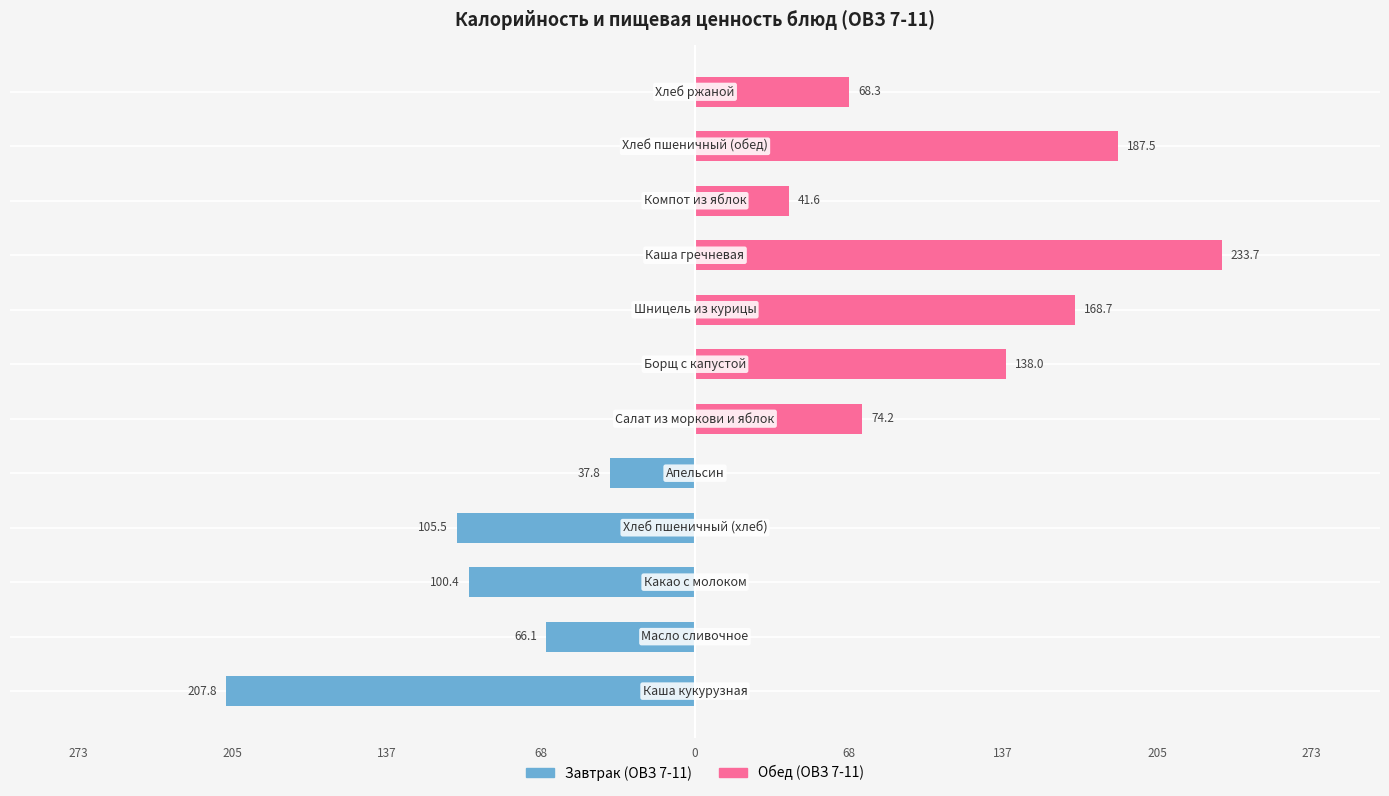

Reading right to left, list all the values displayed in this chart.

Завтрак (ОВЗ 7-11): 0.0	0.0	0.0	0.0	0.0	0.0	0.0	-37.8	-105.5	-100.4	-66.1	-207.8
Обед (ОВЗ 7-11): 68.3	187.5	41.6	233.7	168.7	138.0	74.2	0.0	0.0	0.0	0.0	0.0